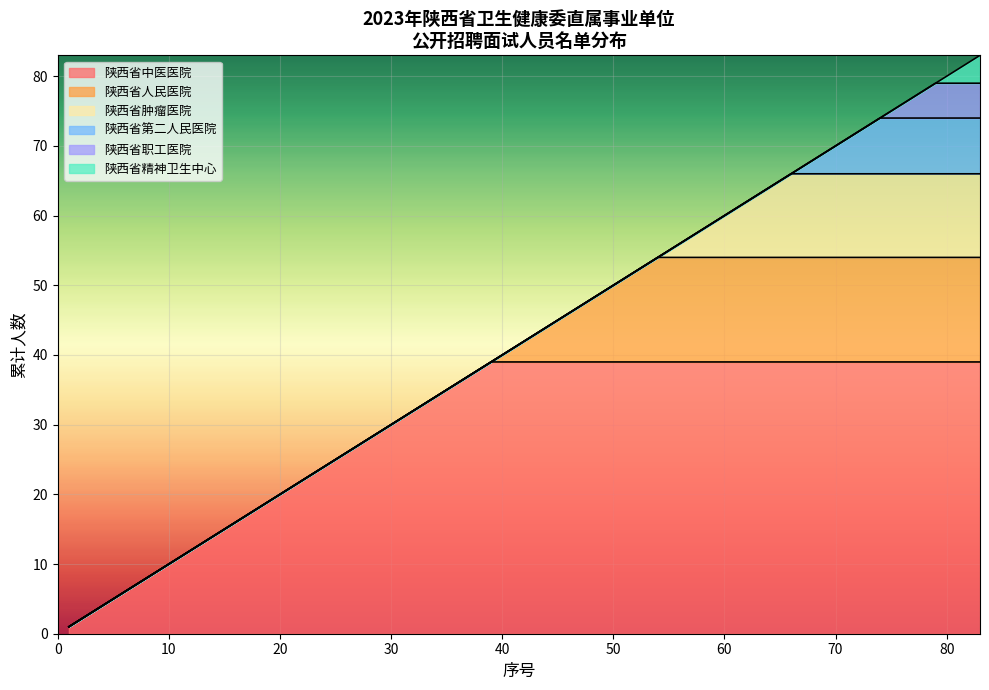

What is the highest value of the 陕西省中医医院 series?

39